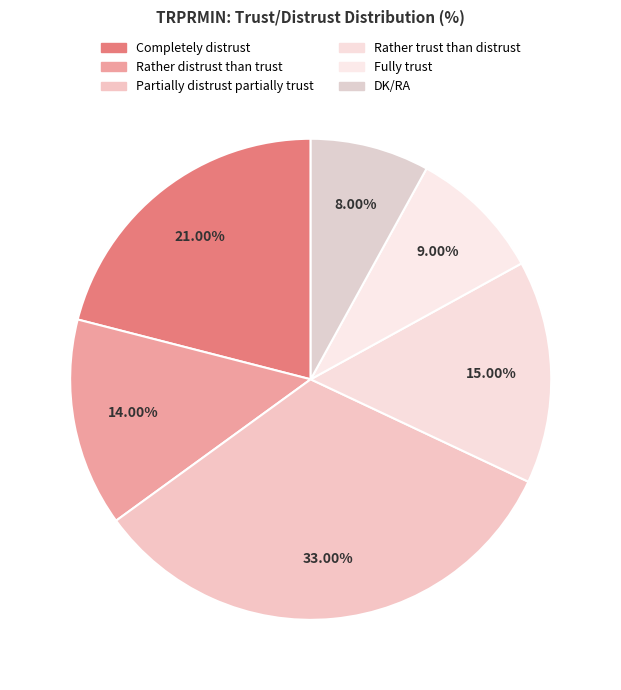

To the nearest percent, what is the difference between the Completely distrust and Rather trust than distrust slice percentages?

6%